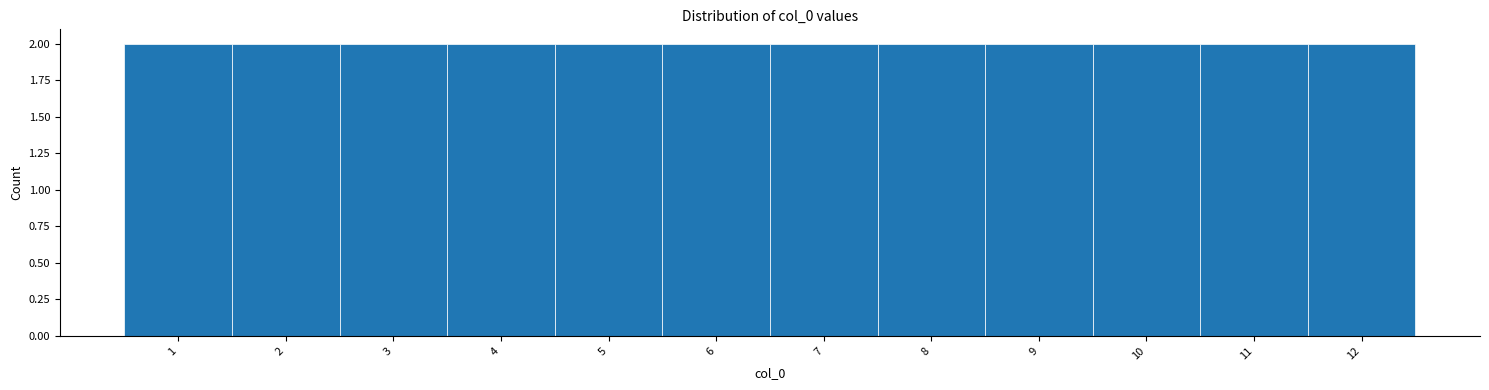

Reading left to right, transcribe this chart: for each bar, give the range it covers on the x-axis and its height. The values are not printed on the chart, so give them approximately, as read against the axis.

0.5 to 1.5: 2
1.5 to 2.5: 2
2.5 to 3.5: 2
3.5 to 4.5: 2
4.5 to 5.5: 2
5.5 to 6.5: 2
6.5 to 7.5: 2
7.5 to 8.5: 2
8.5 to 9.5: 2
9.5 to 10.5: 2
10.5 to 11.5: 2
11.5 to 12.5: 2